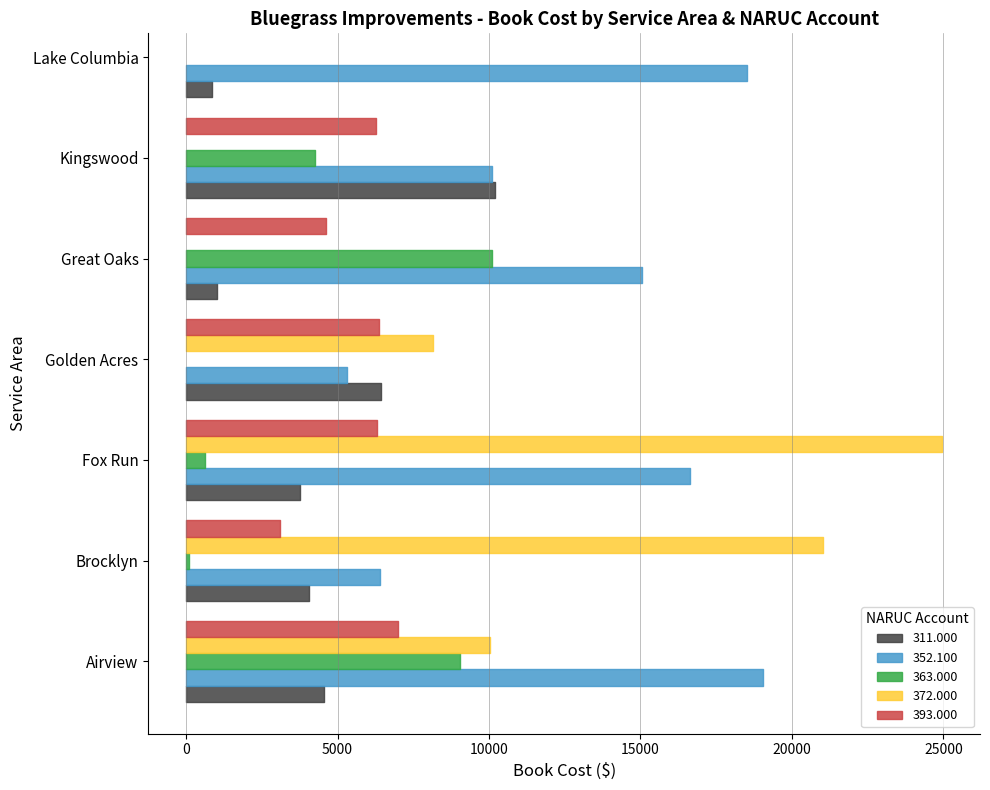

Reading left to right, list all the values displayed in this chart.

311.000: Airview=4539.3	Brocklyn=4043.1	Fox Run=3768.5	Golden Acres=6447.1	Great Oaks=1012.5	Kingswood=10201.1	Lake Columbia=843.1
352.100: Airview=19031.5	Brocklyn=6392.6	Fox Run=16629.2	Golden Acres=5316.3	Great Oaks=15049.5	Kingswood=10085.7	Lake Columbia=18510.0
363.000: Airview=9047.1	Brocklyn=96.7	Fox Run=620.0	Golden Acres=0.0	Great Oaks=10088.1	Kingswood=4250.2	Lake Columbia=0.0
372.000: Airview=10018.6	Brocklyn=21011.2	Fox Run=24960.6	Golden Acres=8143.1	Great Oaks=0.0	Kingswood=0.0	Lake Columbia=0.0
393.000: Airview=7001.5	Brocklyn=3087.7	Fox Run=6291.1	Golden Acres=6371.1	Great Oaks=4619.9	Kingswood=6256.1	Lake Columbia=0.0